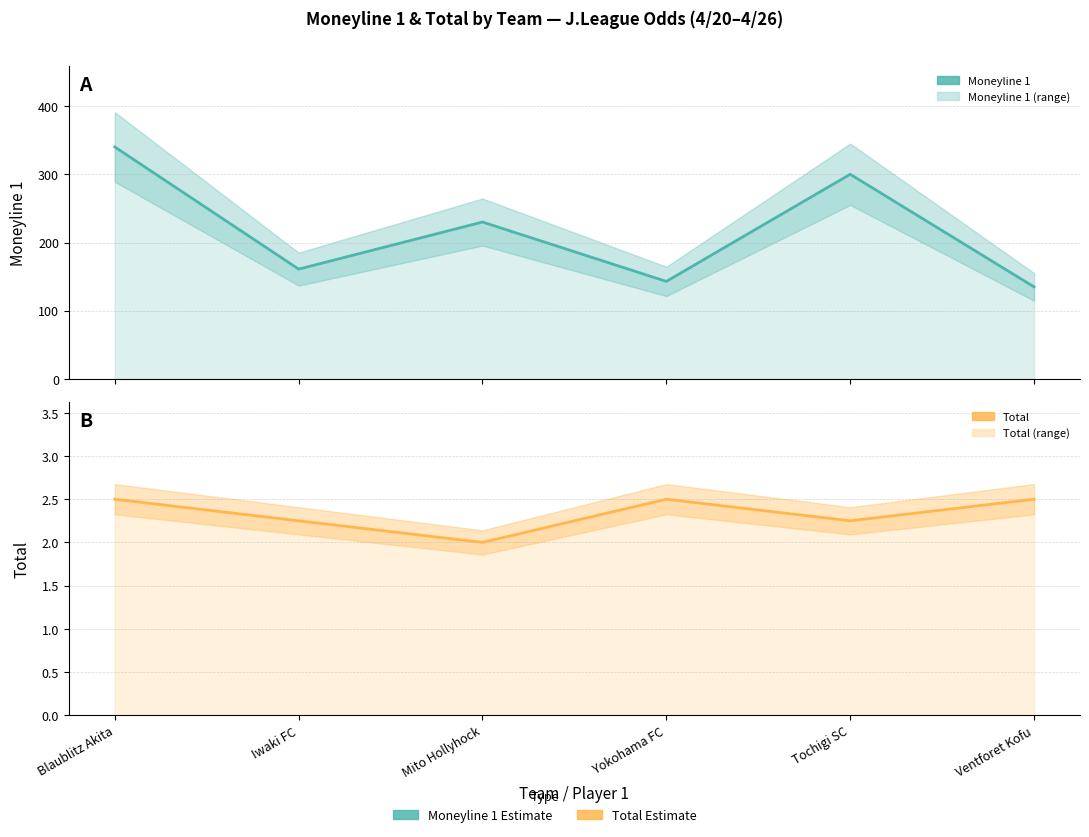

Read the Total (estimate) value at Ventforet Kofu.

2.5